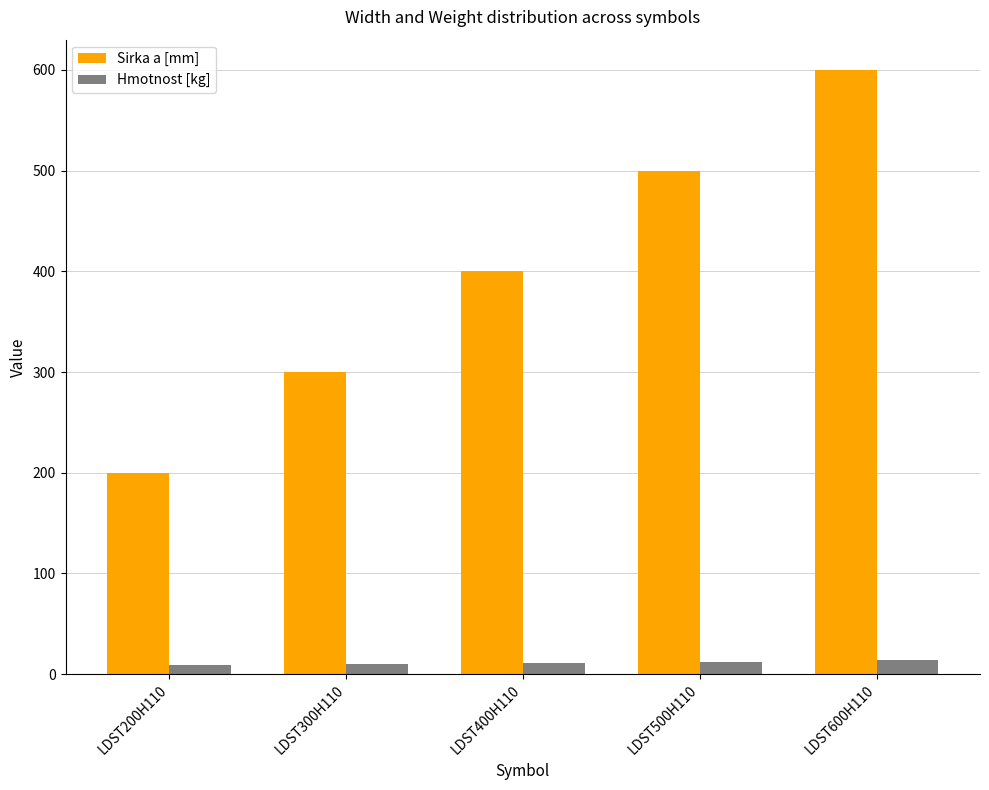

What value does the Hmotnost [kg] series have at LDST400H110?

11.1